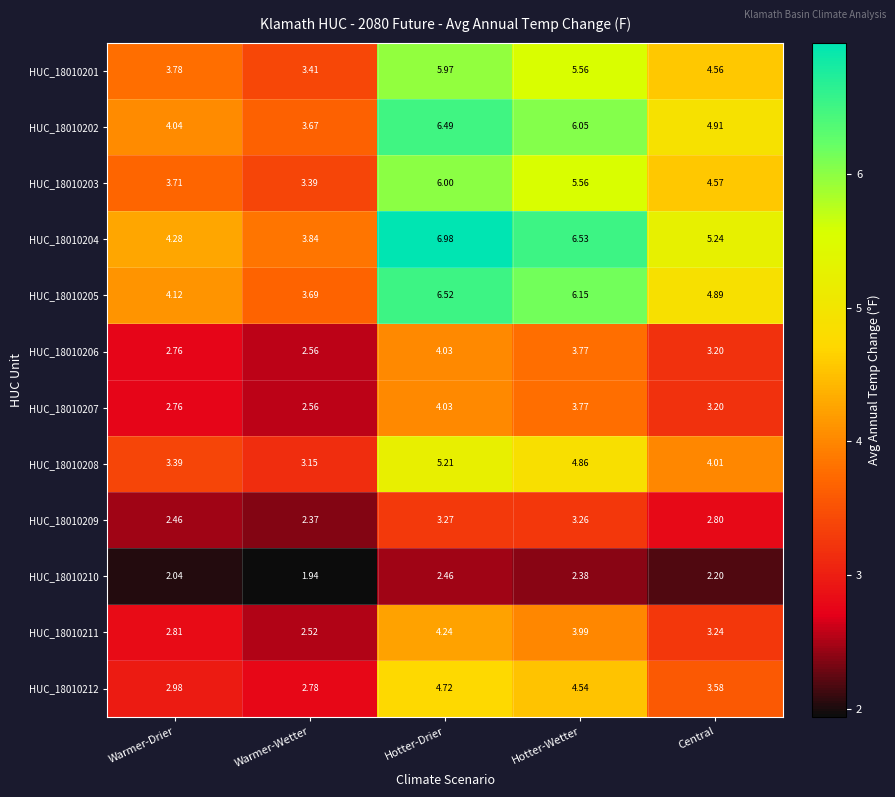

Rank the categories by HUC_18010208 value from lowest to highest.

Warmer-Wetter, Warmer-Drier, Central, Hotter-Wetter, Hotter-Drier